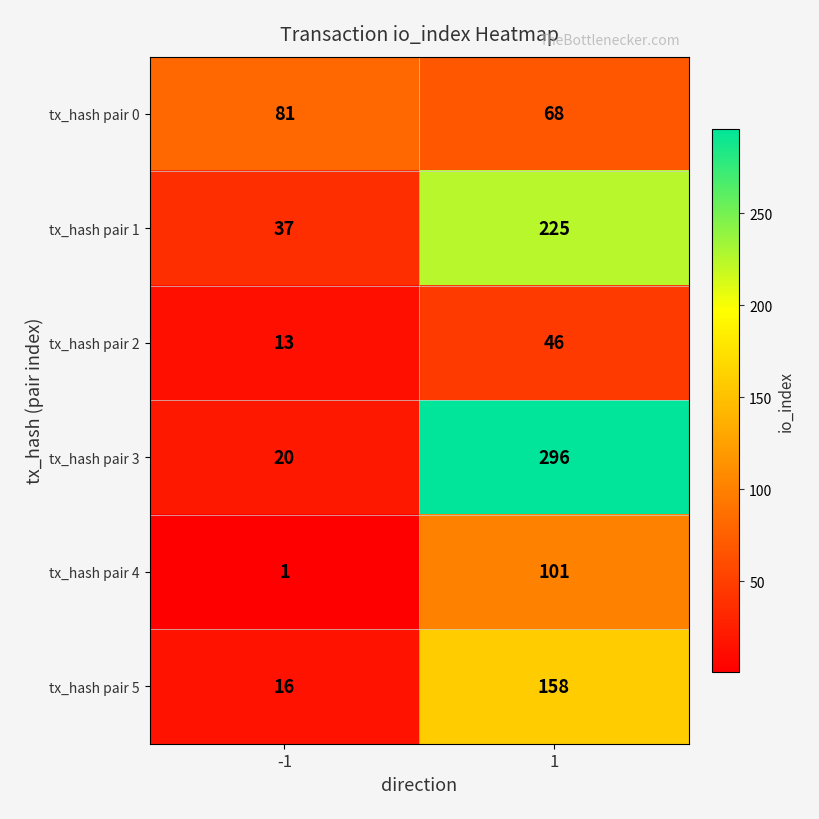

What is the highest value of the tx_hash pair 5 series?

158